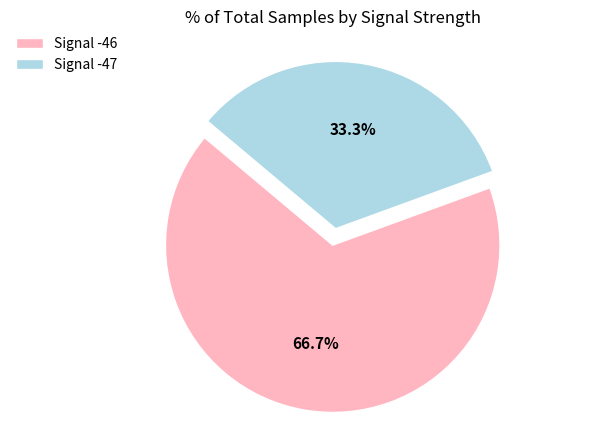

Approximately how many times larger is the value at Signal -47 compared to Signal -46?

0.5